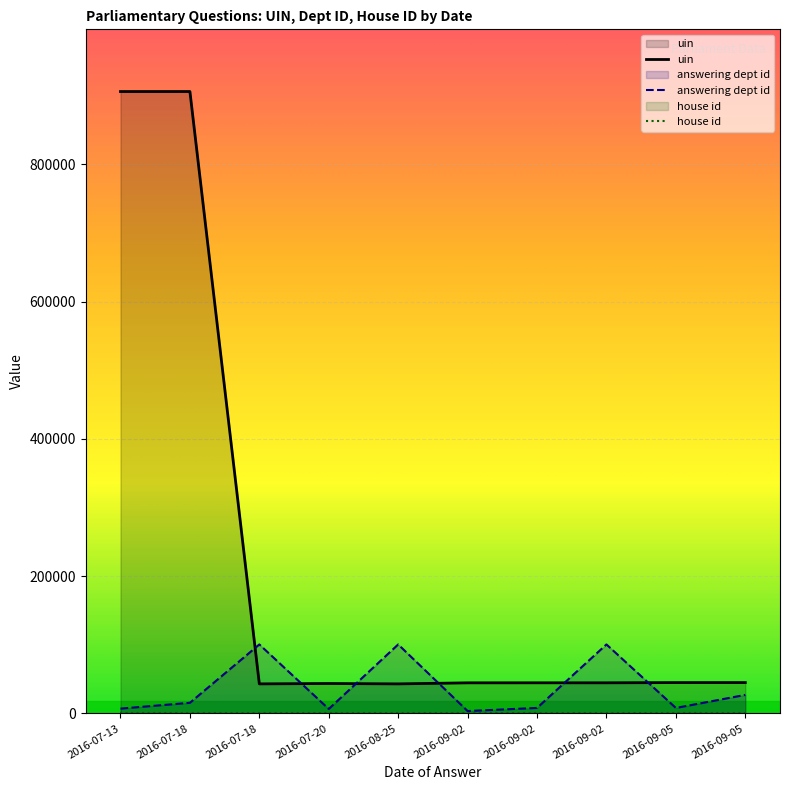

Between 2016-07-13 and 2016-09-02, which series saw the biggest shift?

uin